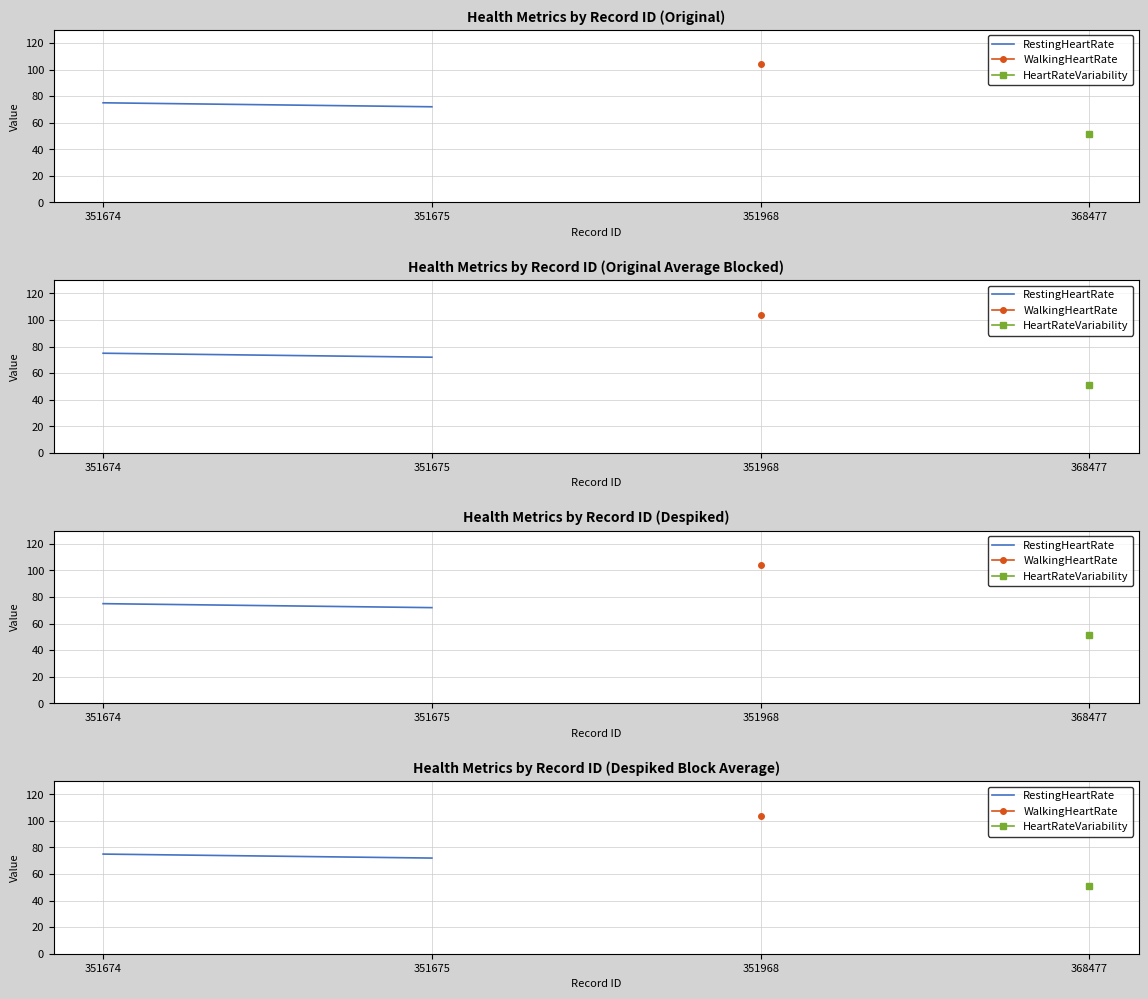

What is the change in value from 351674 to 351968?

-3